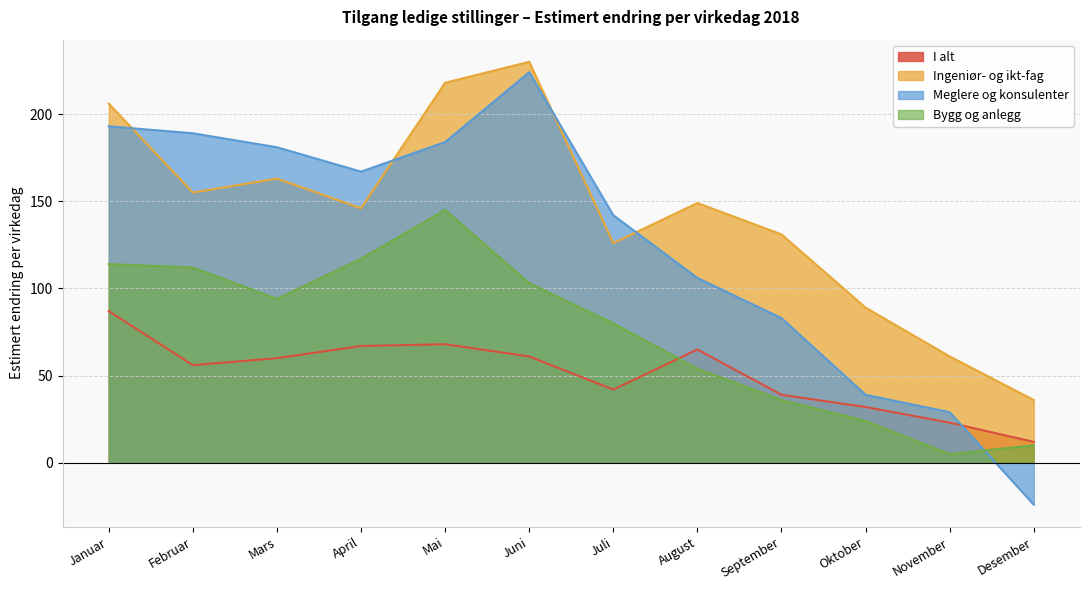

What is the average value of the Bygg og anlegg series?

74